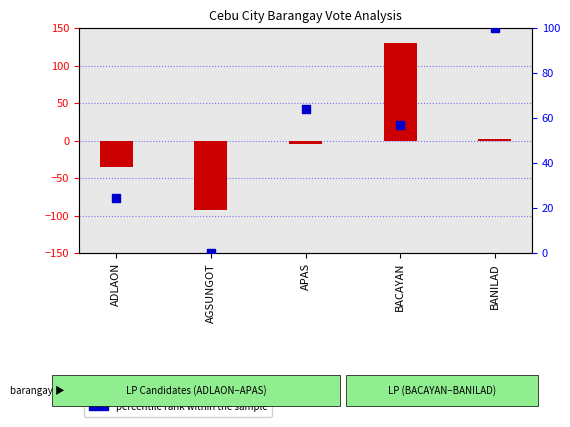

At how many categories does at least one series exceed 71?

2